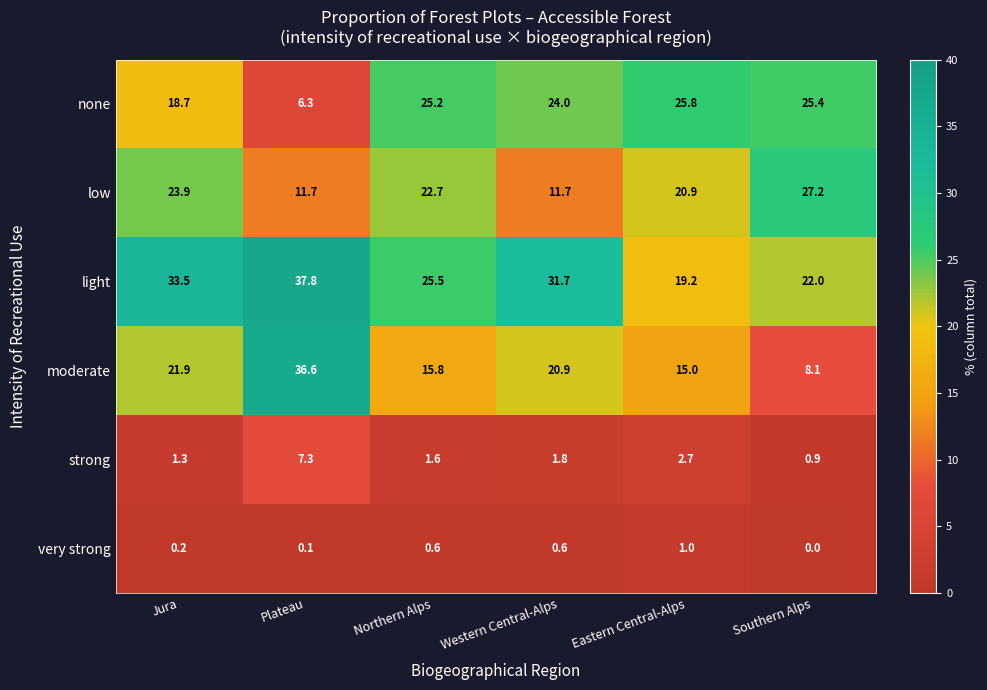

What is the lowest value of the moderate series?

8.1